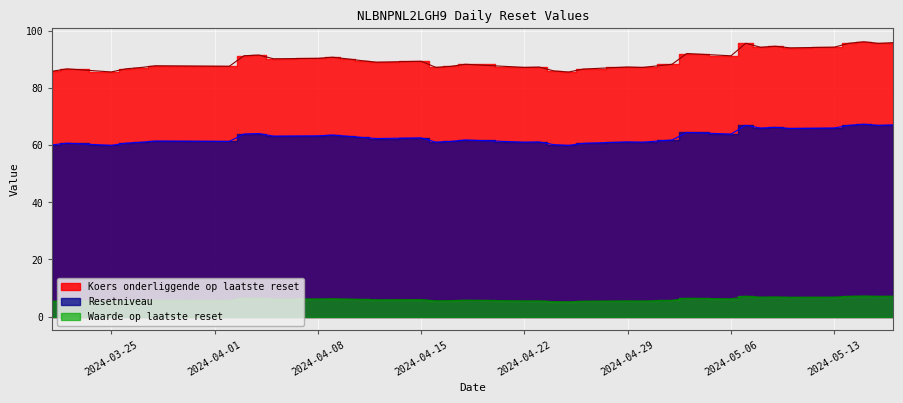

Is it true that Waarde op laatste reset equals 7.1 at 2024-05-16?

True